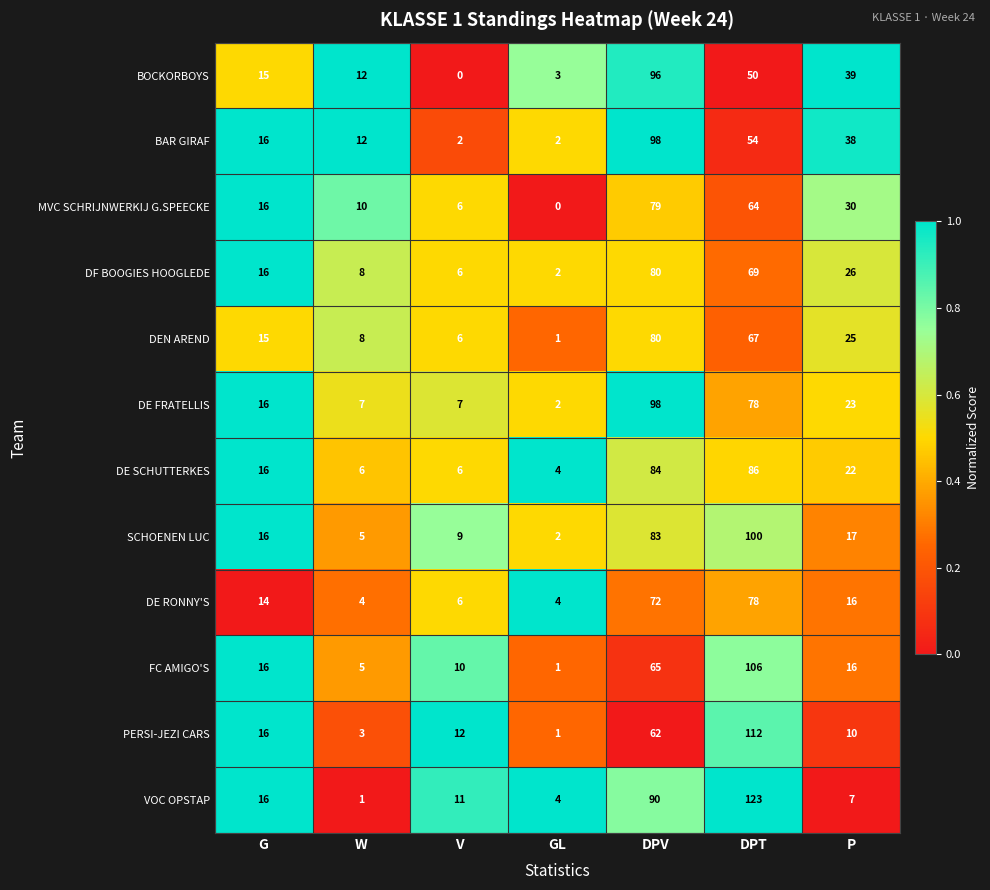

What is the total value across all series at DPT?

987